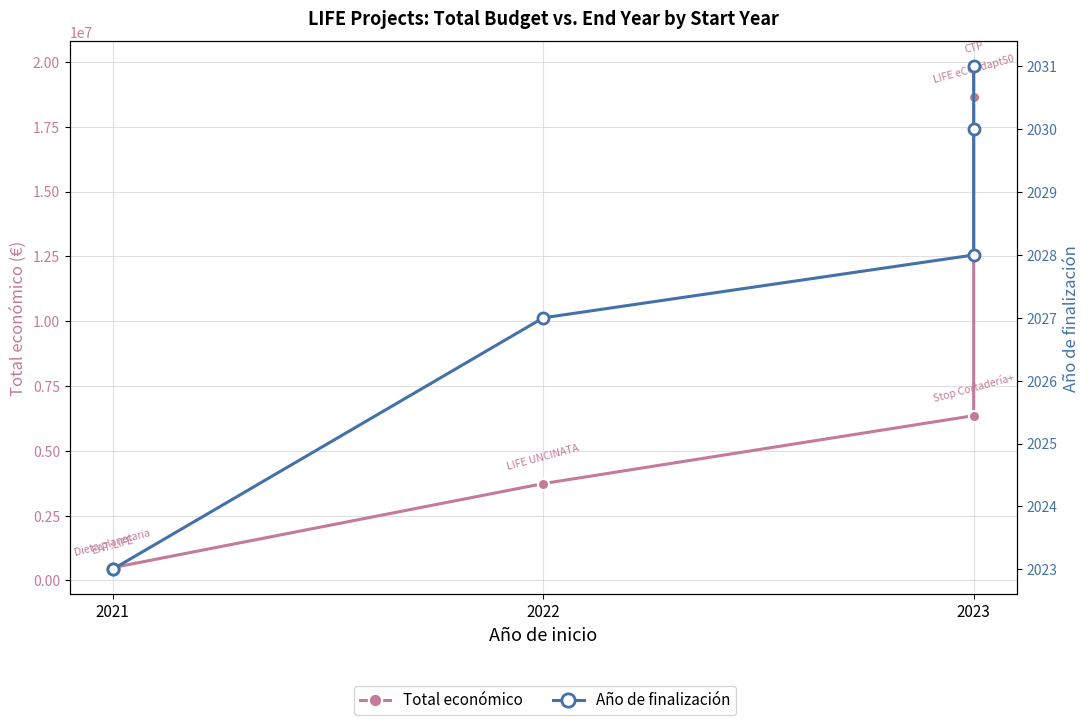

True or false: Total económico has a value of 3610372 at 2023.

False